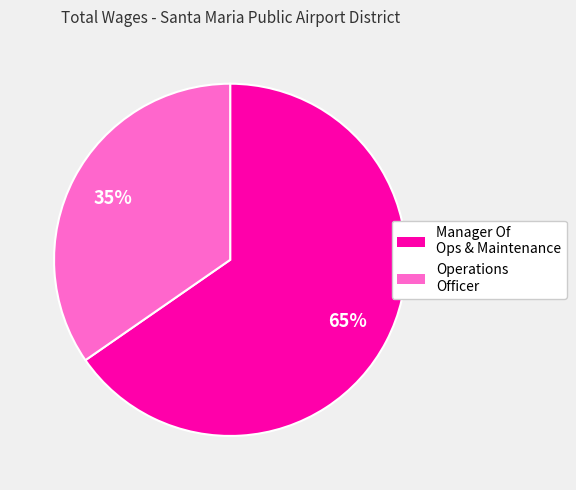

To the nearest percent, what is the average slice percentage?

50%